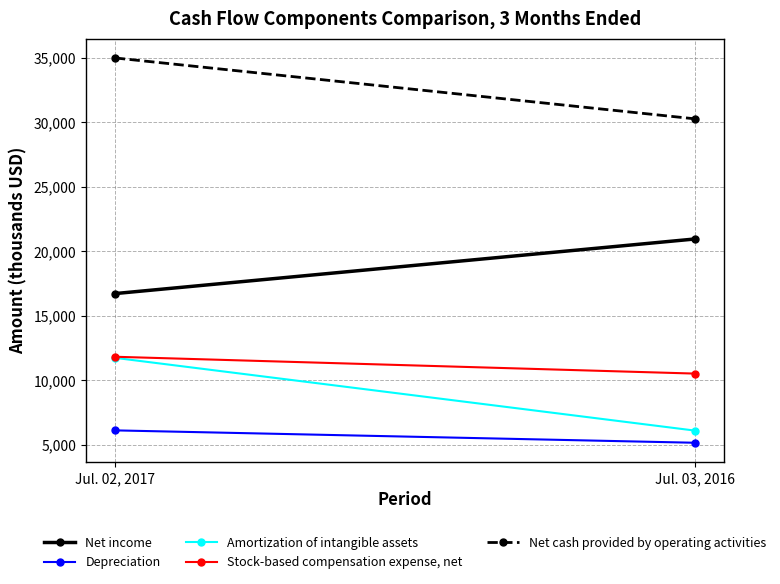

Reading left to right, transcribe all the data shown in this chart.

Net income: Jul. 02, 2017=16714	Jul. 03, 2016=20947
Depreciation: Jul. 02, 2017=6116	Jul. 03, 2016=5156
Amortization of intangible assets: Jul. 02, 2017=11736	Jul. 03, 2016=6096
Stock-based compensation expense, net: Jul. 02, 2017=11820	Jul. 03, 2016=10515
Net cash provided by operating activities: Jul. 02, 2017=34973	Jul. 03, 2016=30252